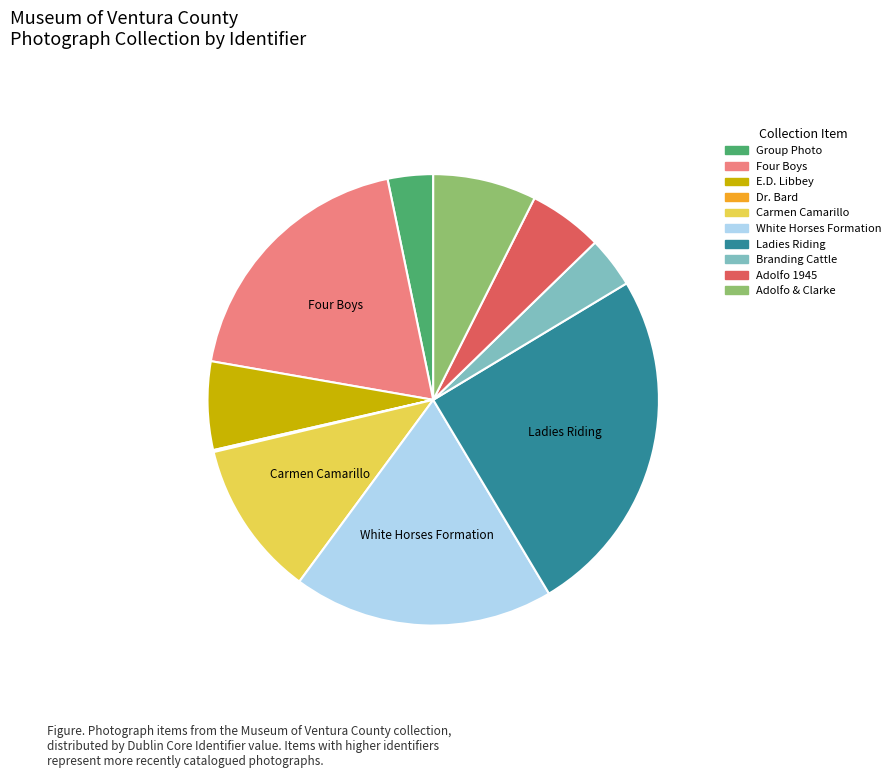

Does any single category account for the majority?

No